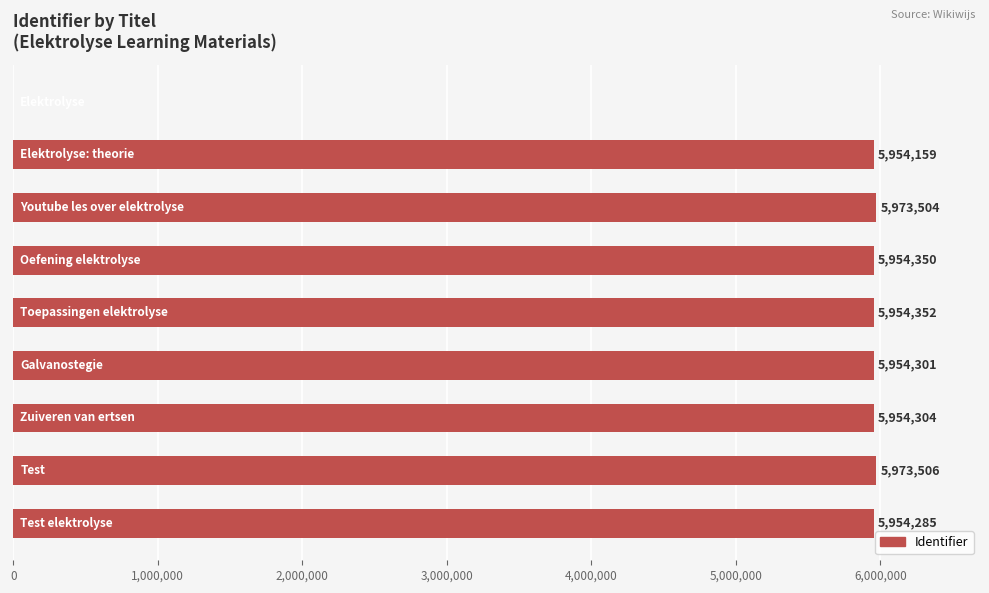

What is the maximum value shown in the chart?

5973506